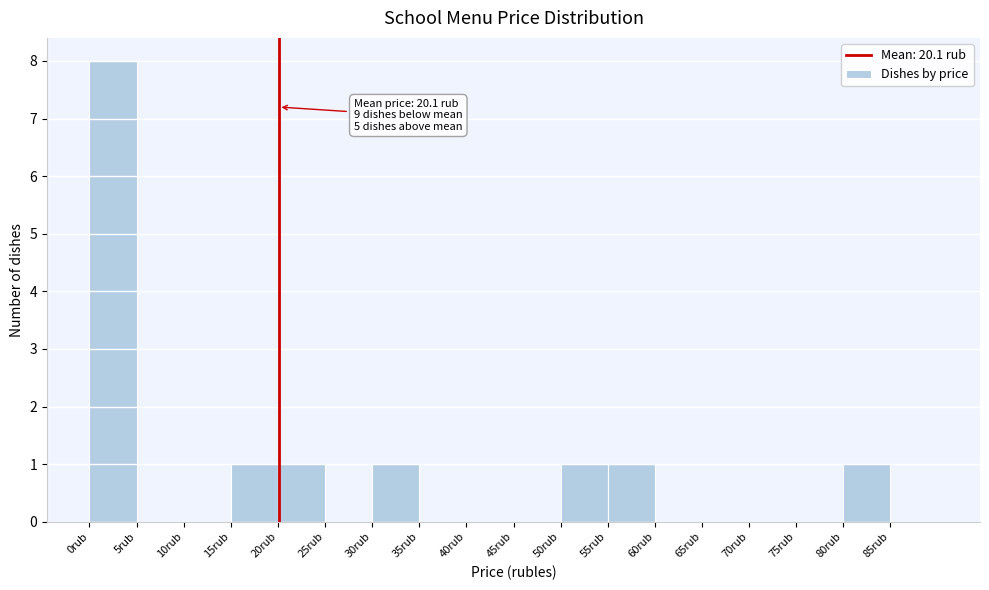

Which range on the x-axis has the tallest bar?

0 to 5